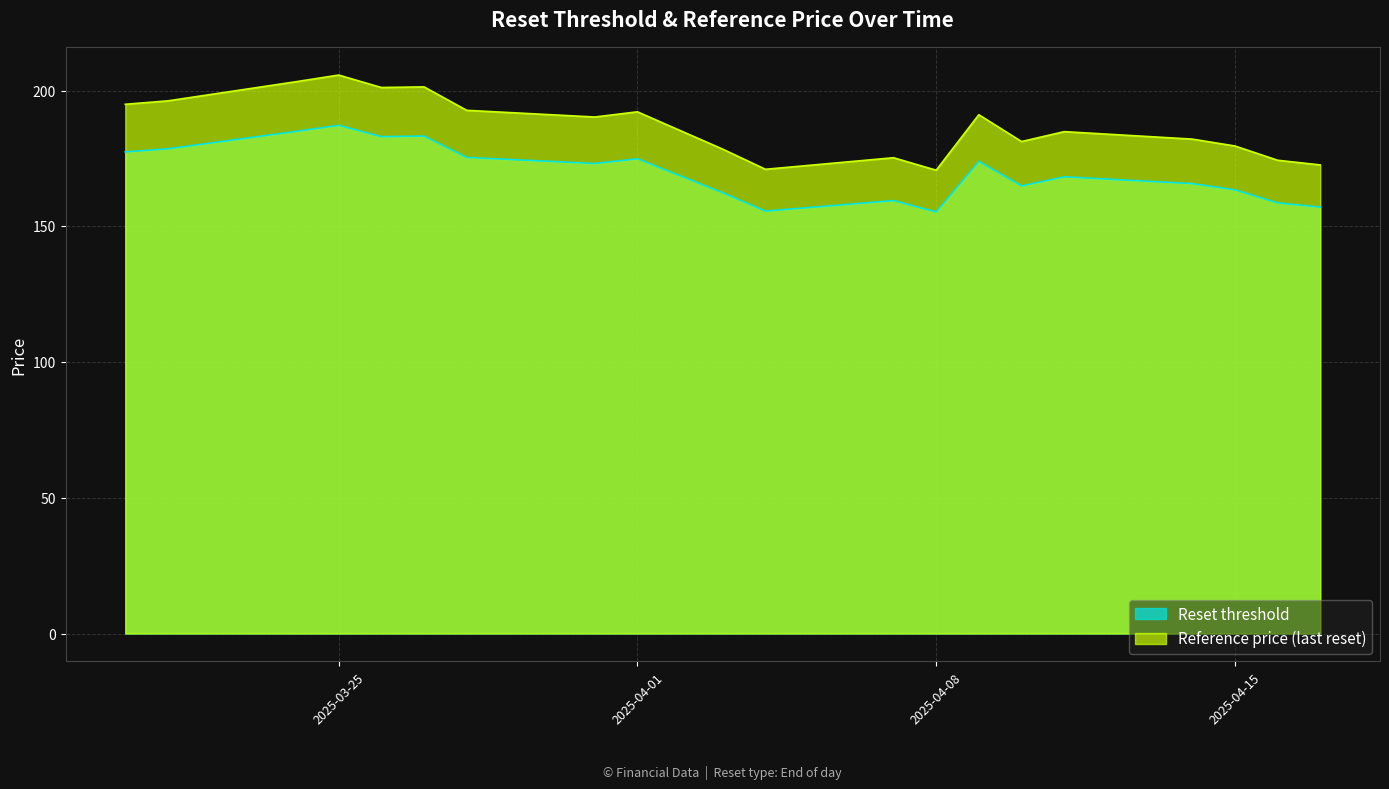

What is the difference between the highest and lowest values at 2025-03-25?

18.5